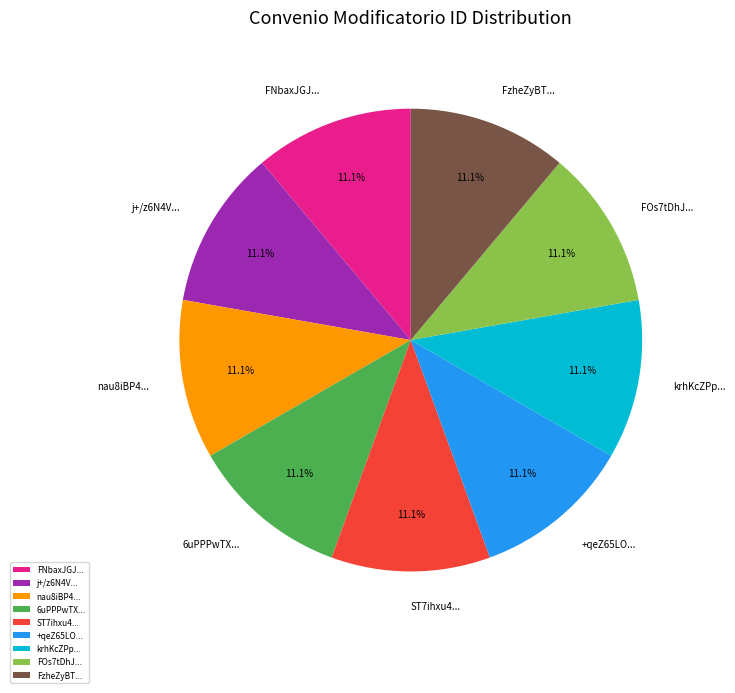

Does krhKcZPp... account for over 50% of the chart?

No